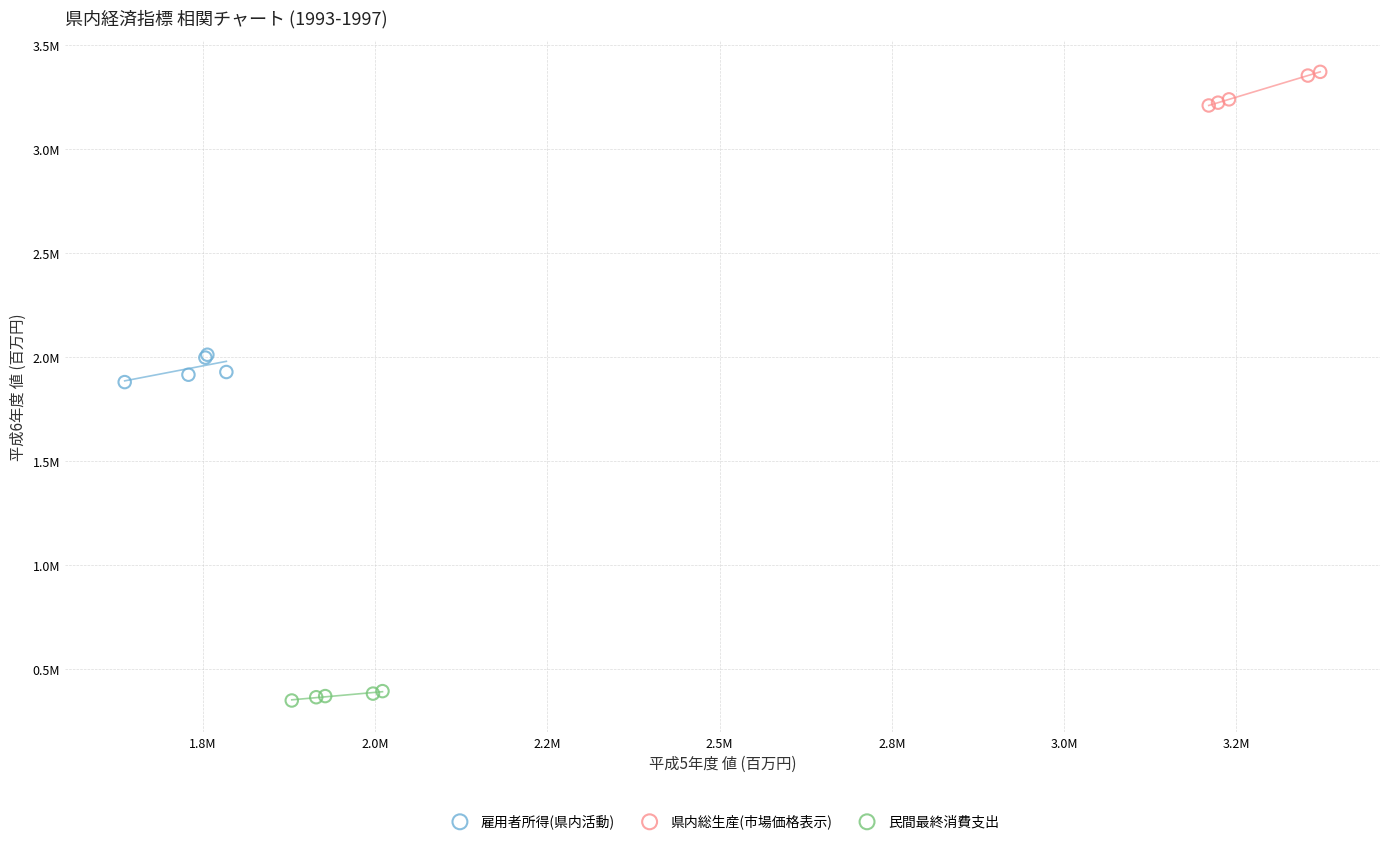

Which series has the widest spread of Y values?

県内総生産(市場価格表示)